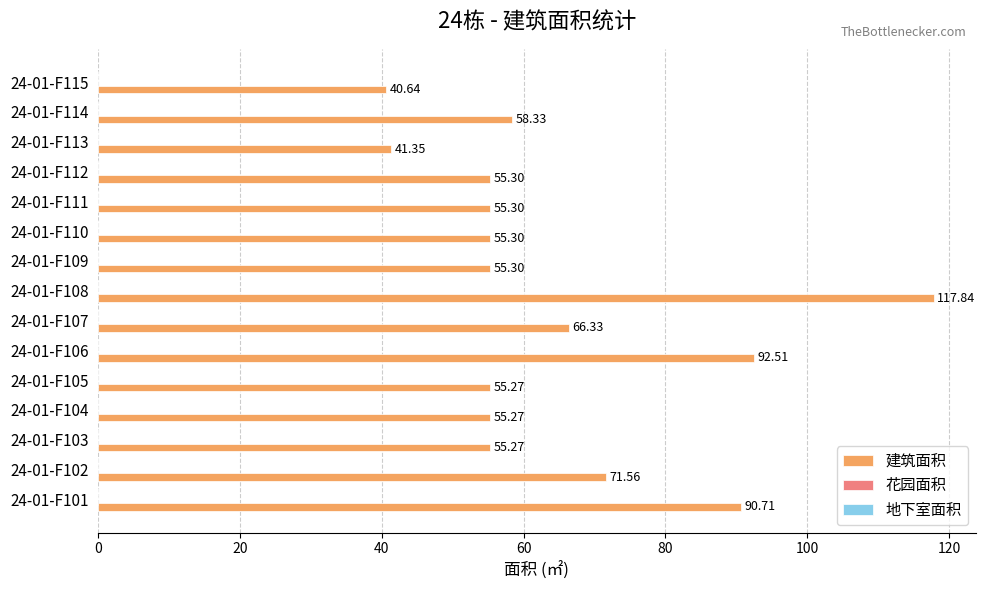

What is the ratio of the value at 24-01-F109 to the value at 24-01-F106?

0.6